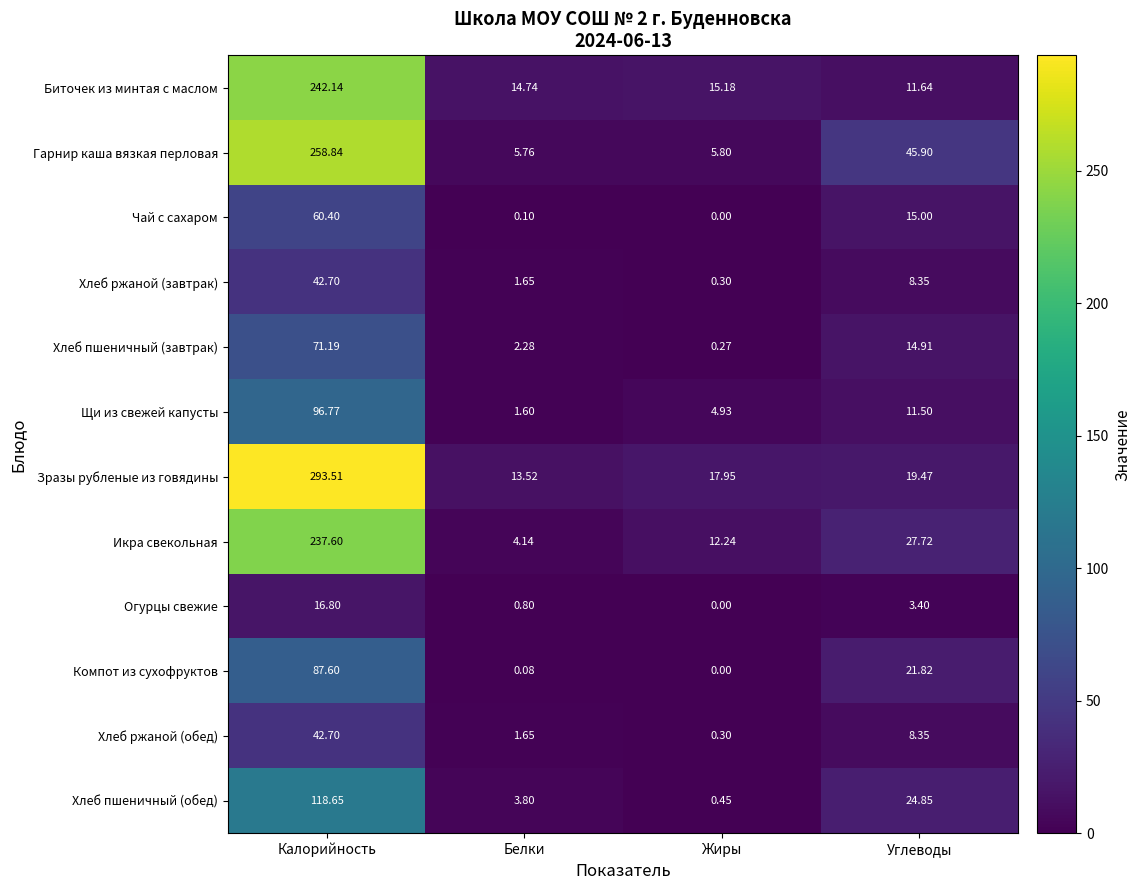

List the labels in order of Хлеб пшеничный (завтрак) value, smallest first.

Жиры, Белки, Углеводы, Калорийность